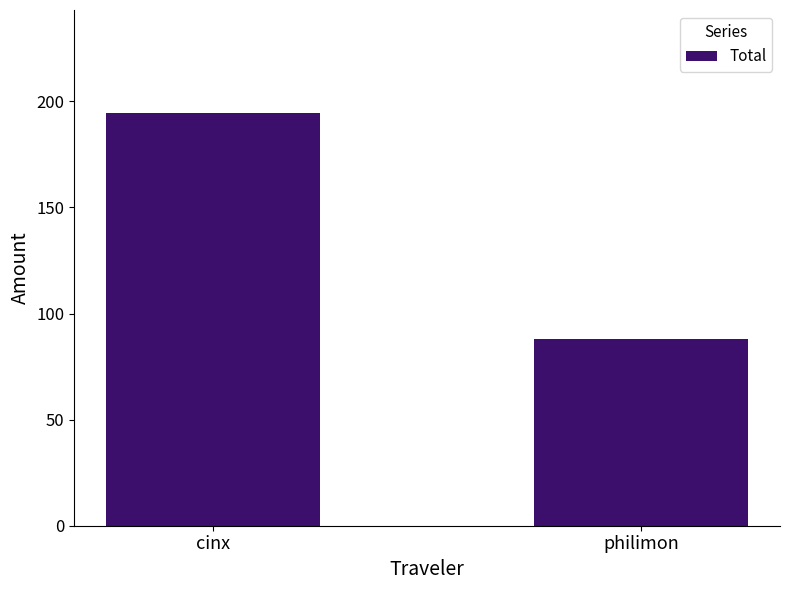

What is the smallest value displayed?

88.1